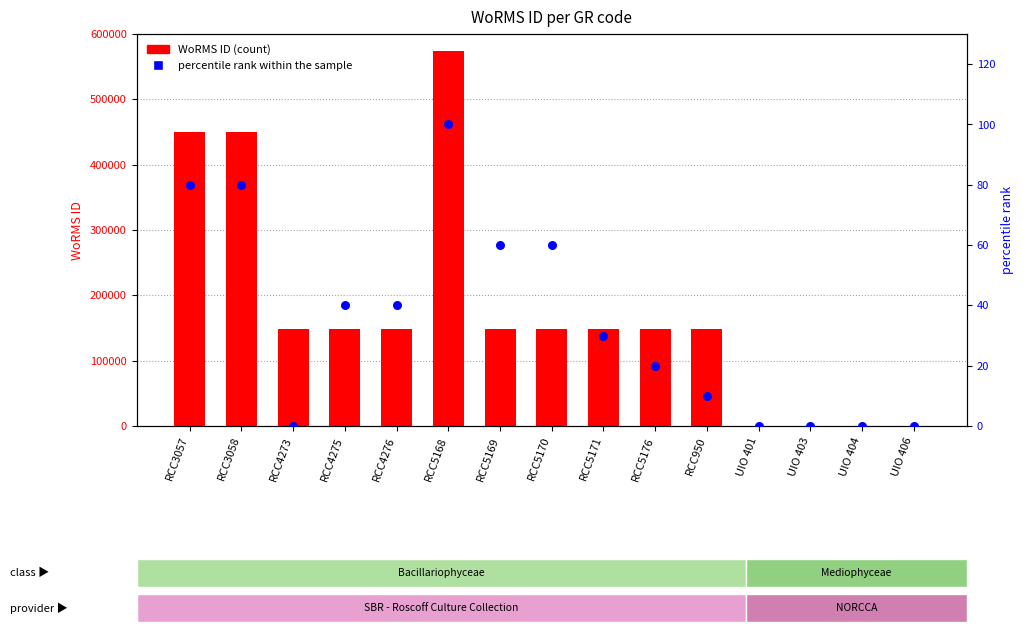

At which category is the sum across all series the highest?

RCC5168